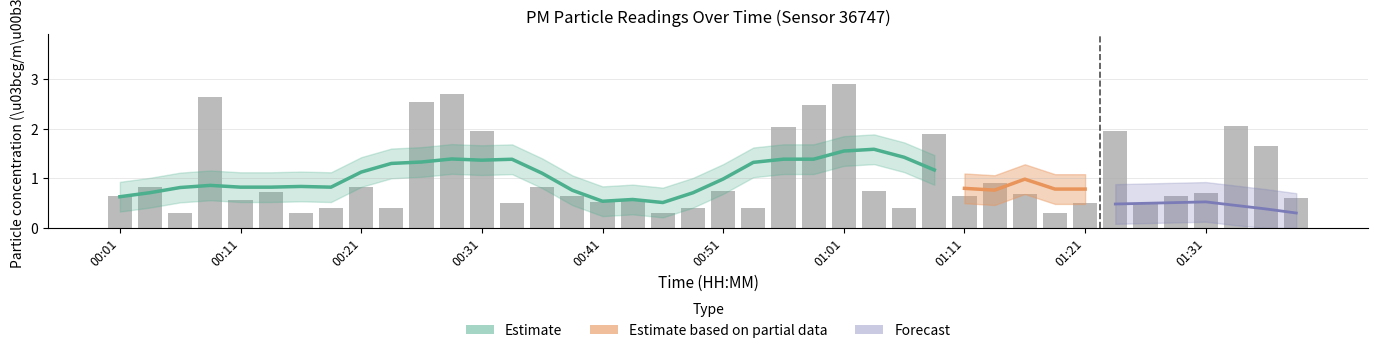

What is the label of the 23rd bar from the right?

00:43